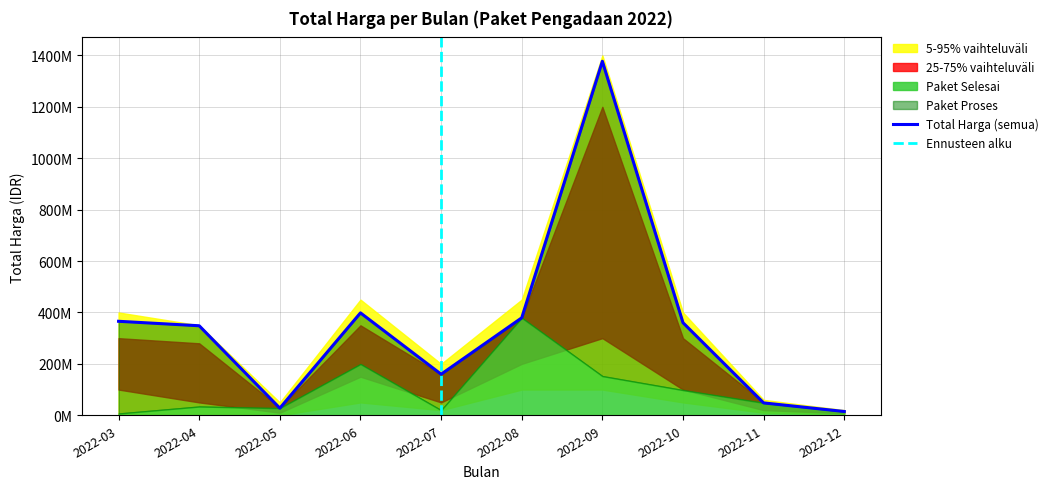

Between 2022-05 and 2022-08, which series saw the biggest shift?

Paket Selesai